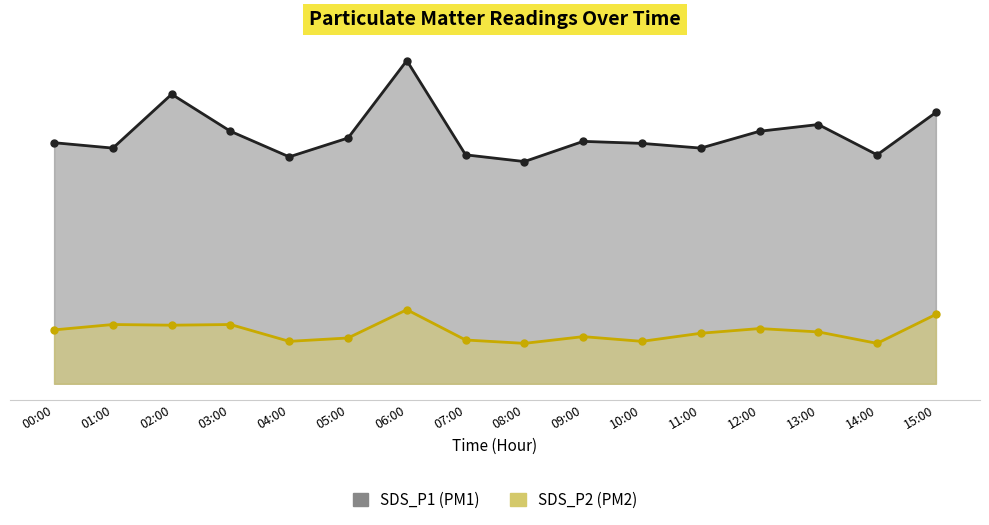

How many distinct data groups are displayed?

2